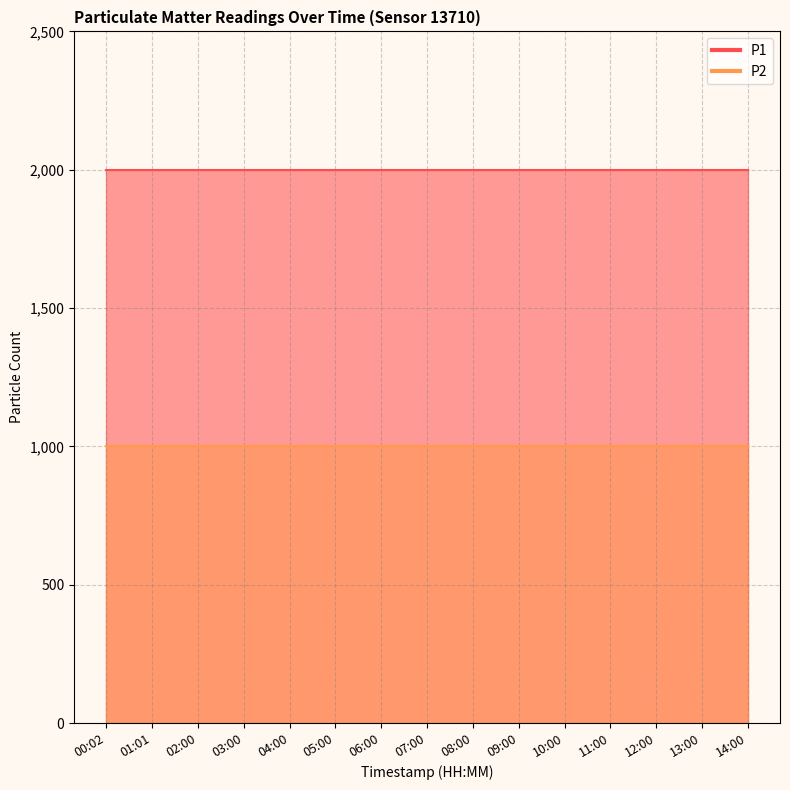

Reading left to right, extract all data points from this chart.

P1: 1999.9	1999.9	1999.9	1999.9	1999.9	1999.9	1999.9	1999.9	1999.9	1999.9	1999.9	1999.9	1999.9	1999.9	1999.9
P2: 999.9	999.9	999.9	999.9	999.9	999.9	999.9	999.9	999.9	999.9	999.9	999.9	999.9	999.9	999.9